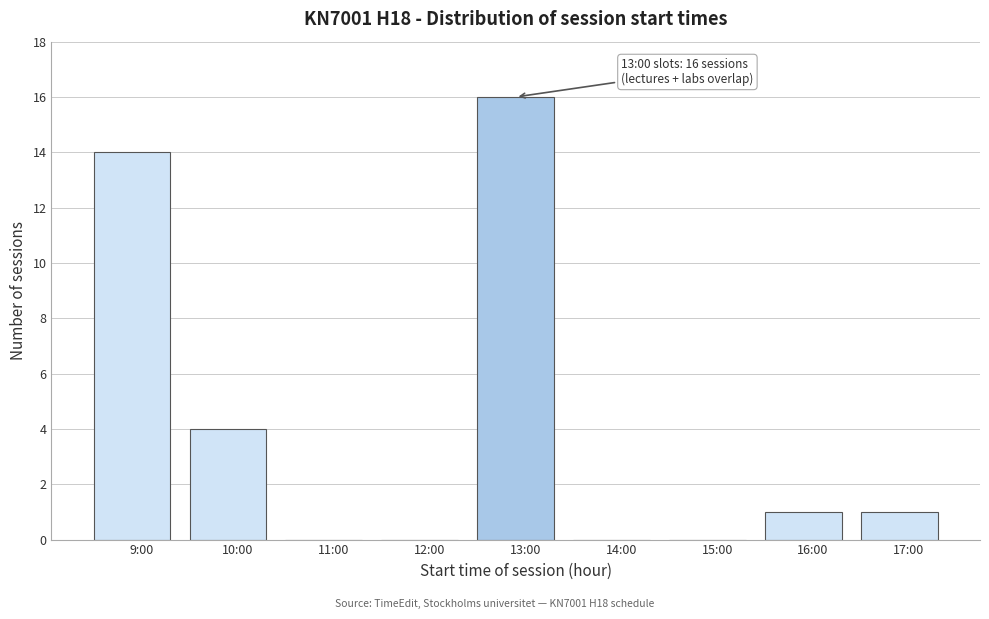

Reading right to left, extract all data points from this chart.

17:00=1	16:00=1	15:00=0	14:00=0	13:00=16	12:00=0	11:00=0	10:00=4	9:00=14